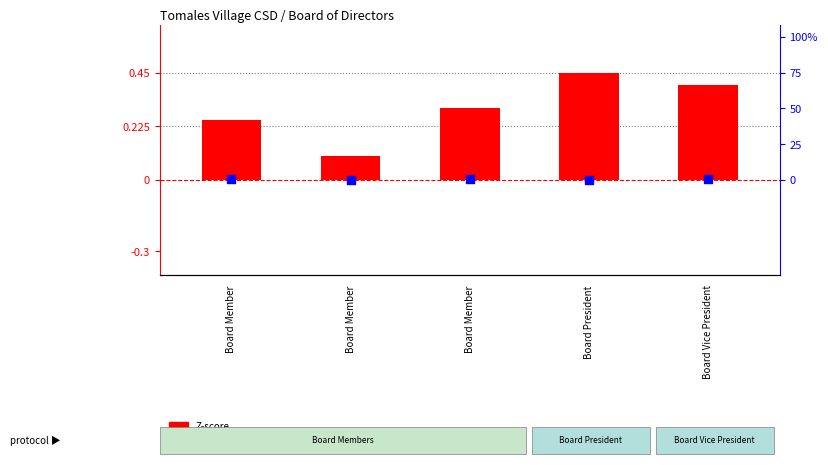

Which series reaches the minimum Y coordinate?

percentile rank within the sample